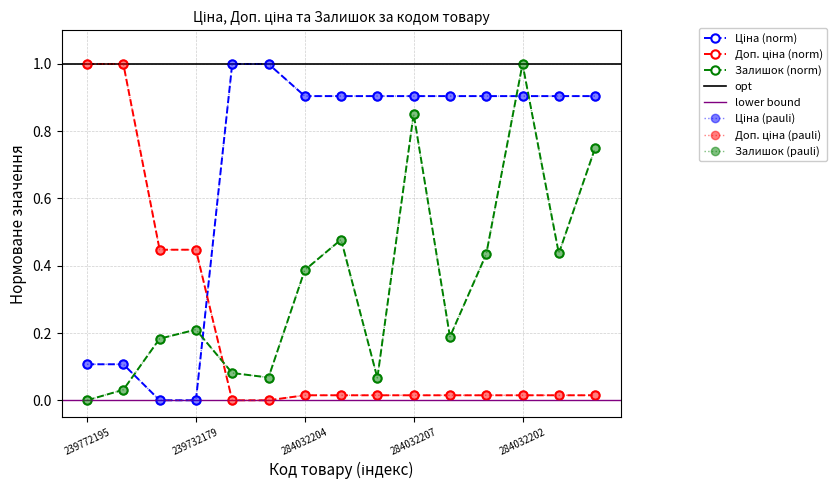

How many times do Залишок and Ціна cross each other?

4